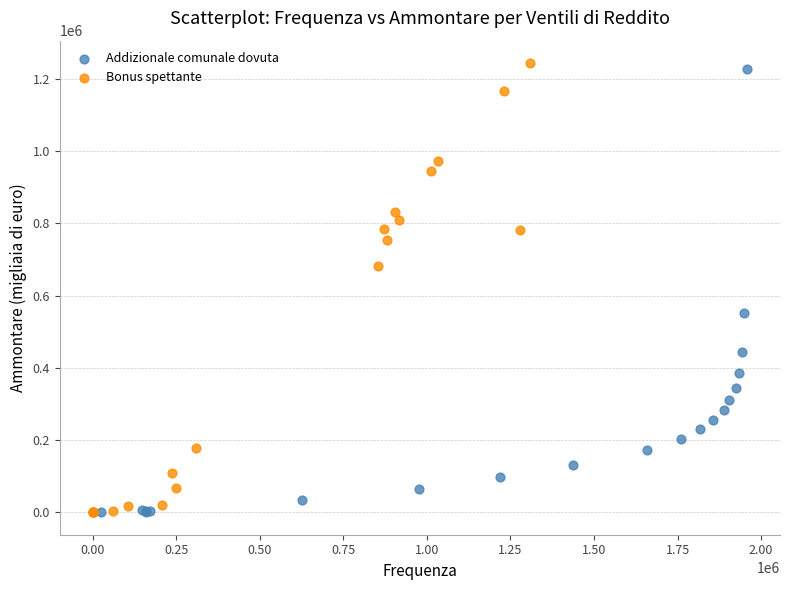

Which series has the largest Y range (max minus min)?

Bonus spettante